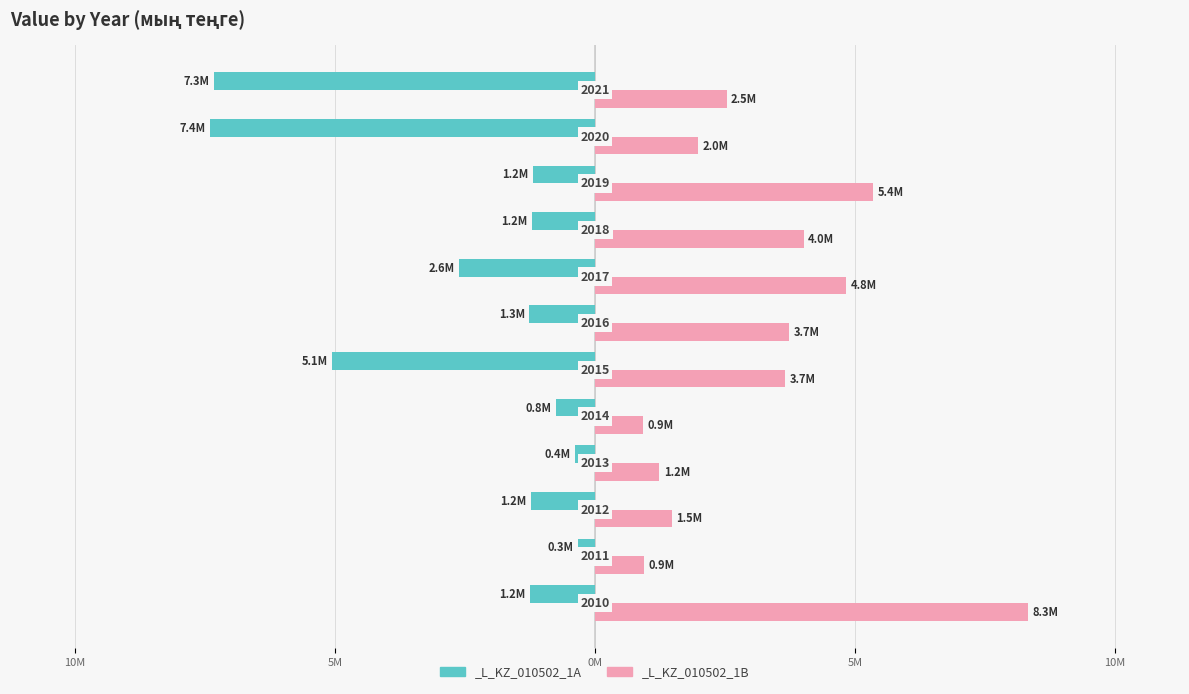

Reading right to left, what are all the values shown in this chart?

_L_KZ_010502_1A: 2021=-7335470.9	2020=-7408195.5	2019=-1190605.2	2018=-1219596.0	2017=-2613906.9	2016=-1266829.0	2015=-5053460.0	2014=-759078.1	2013=-385119.9	2012=-1238491.2	2011=-325575.2	2010=-1249382.0
_L_KZ_010502_1B: 2021=2531987.2	2020=1979722.4	2019=5353189.7	2018=4014984.1	2017=4826476.6	2016=3736174.0	2015=3656744.7	2014=927084.0	2013=1238029.8	2012=1484323.6	2011=949121.4	2010=8334944.7